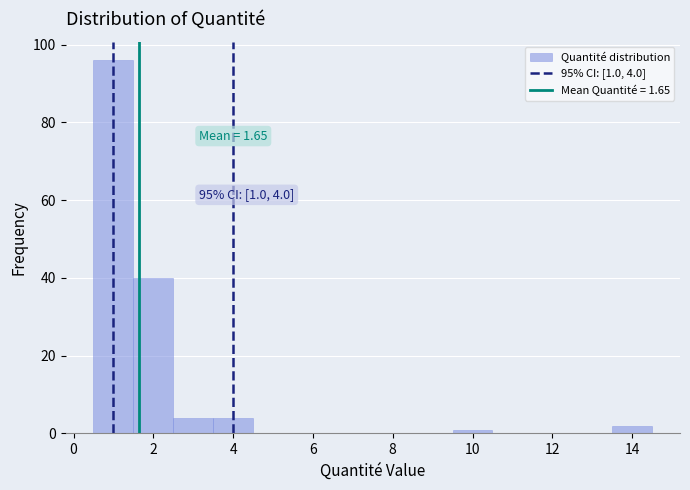

Which range on the x-axis has the tallest bar?

0.5 to 1.5